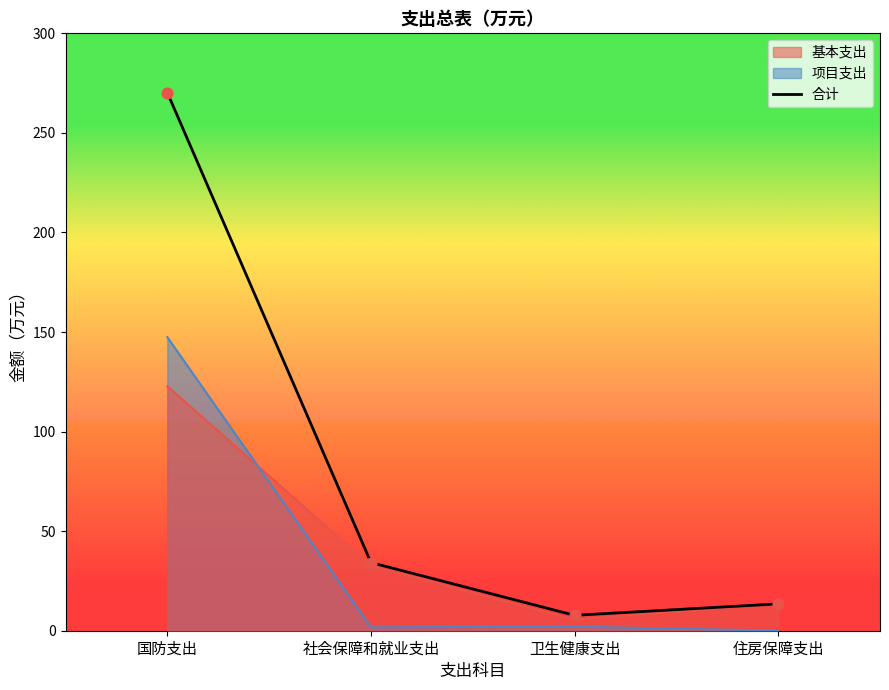

What is the change in value from 国防支出 to 住房保障支出?

-256.7